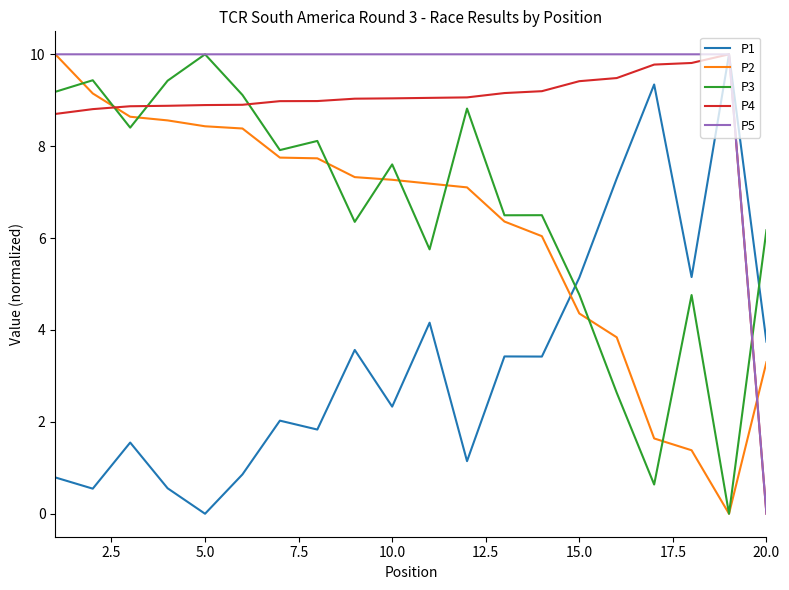

After their last crossing, which series has the higher values: P4 or P3?

P3